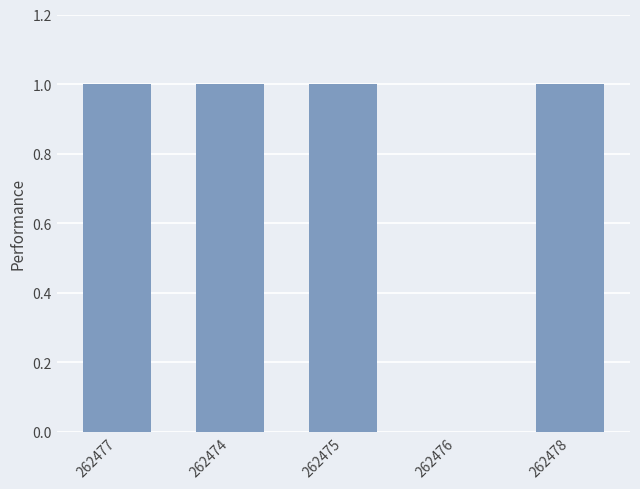

At which label is the value closest to 0?

262476